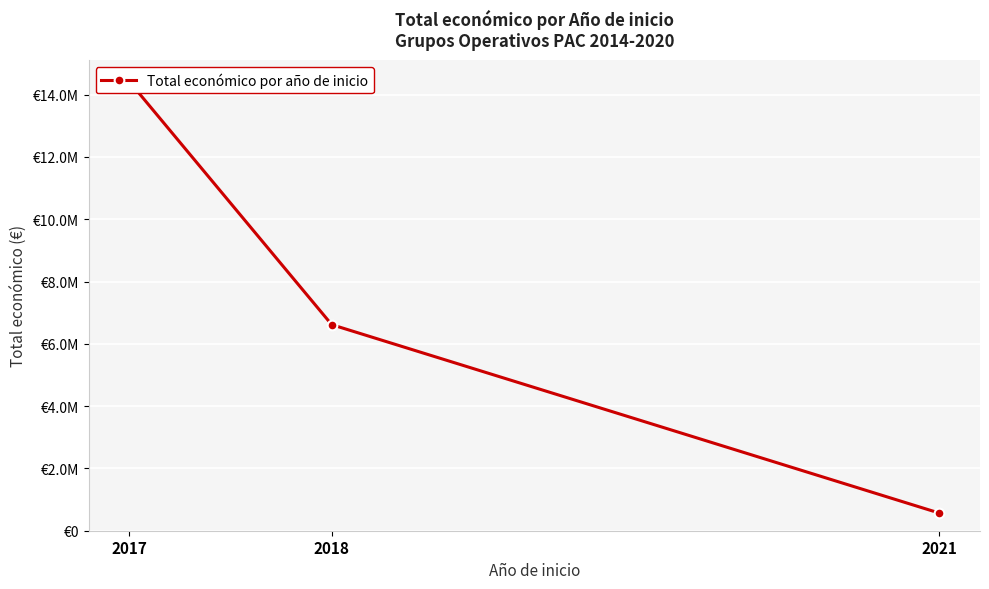

List the labels in order of value, smallest first.

2021, 2018, 2017